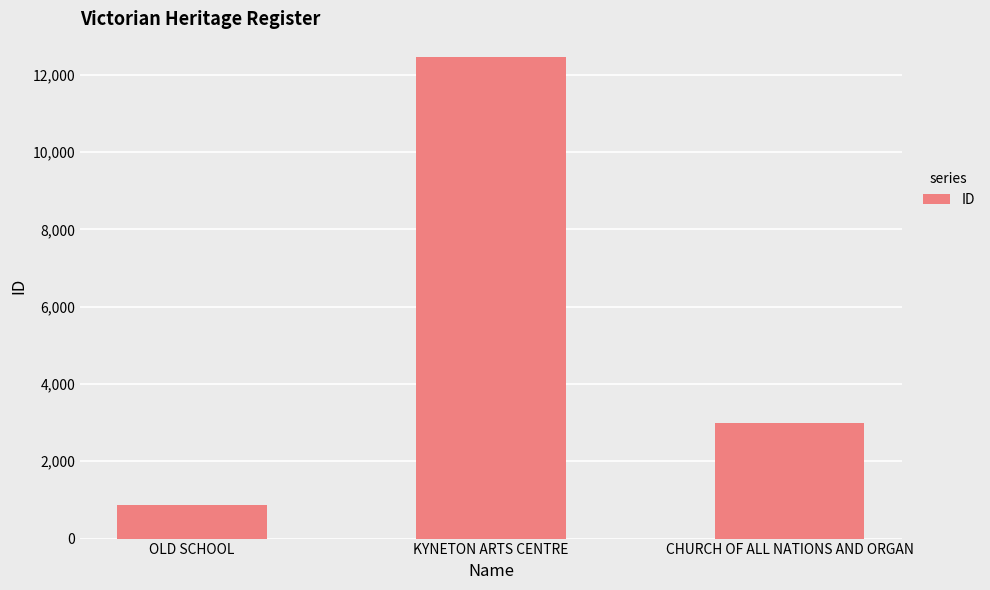

What is the maximum value shown in the chart?

12447